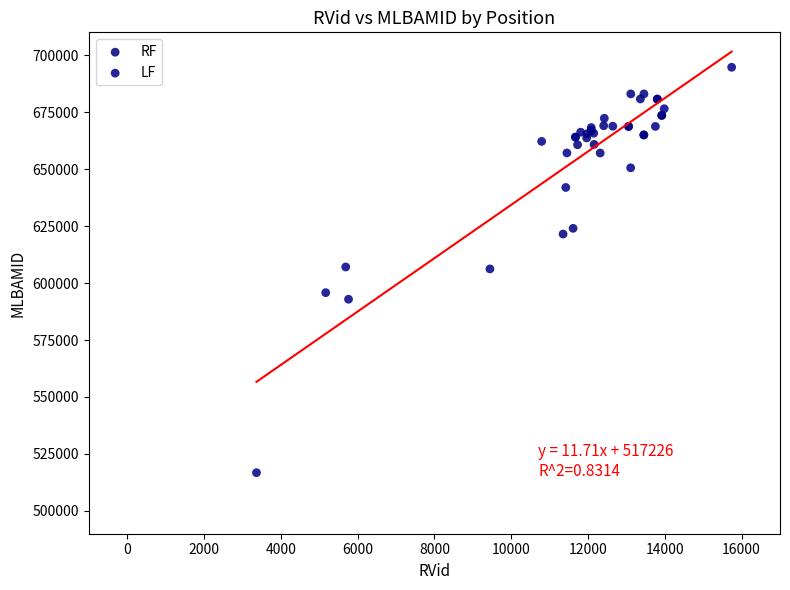

Which series reaches the maximum Y coordinate?

LF